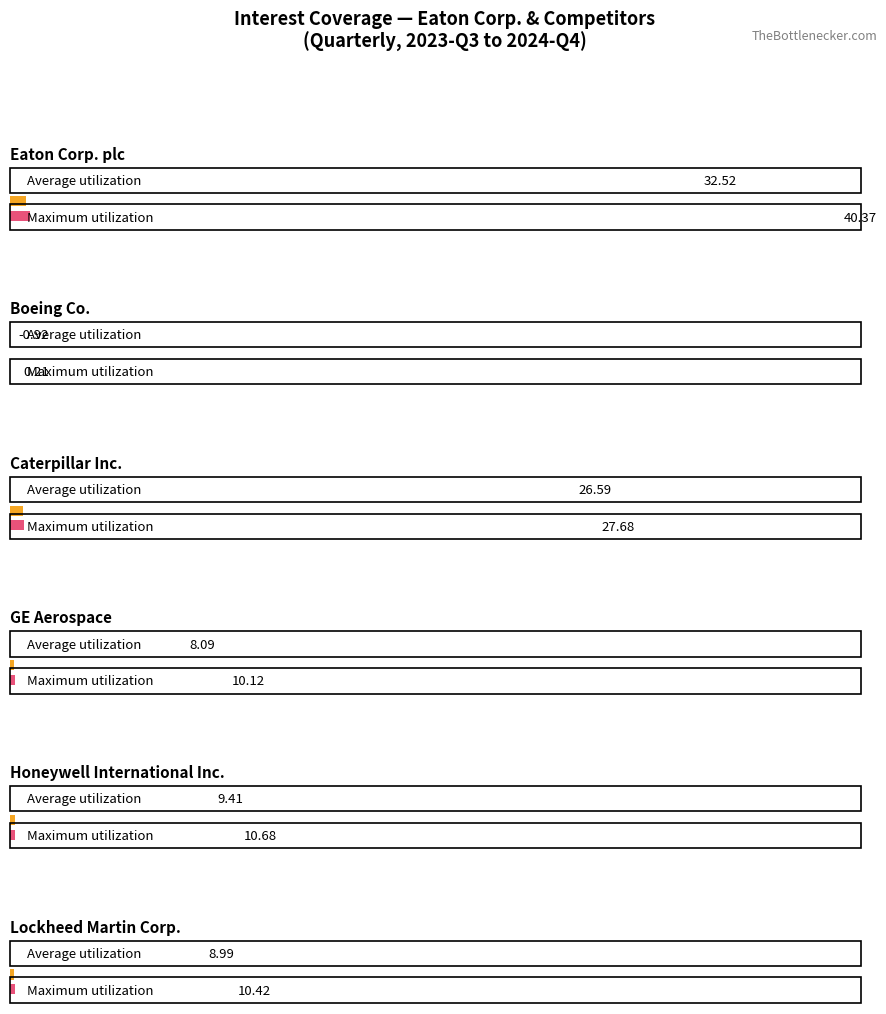

What is the highest value of the GE Aerospace series?

10.1